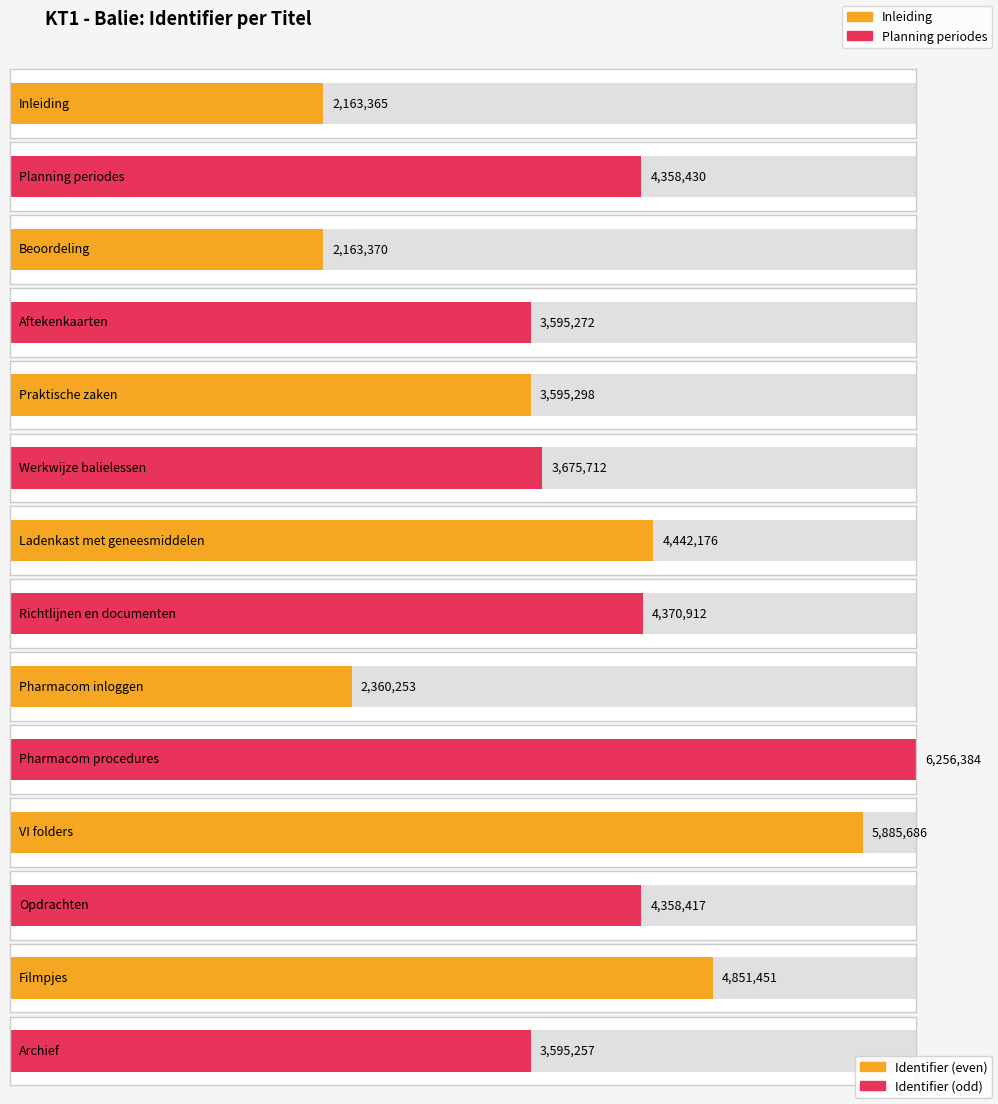

What is the sum of the values at Beoordeling and Opdrachten?

6521787